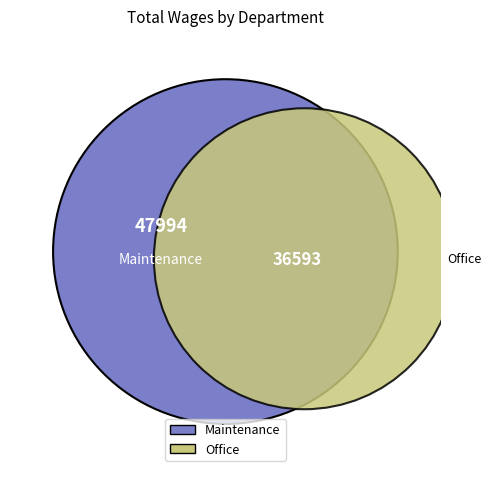

Which category has the smallest portion of the pie?

Office